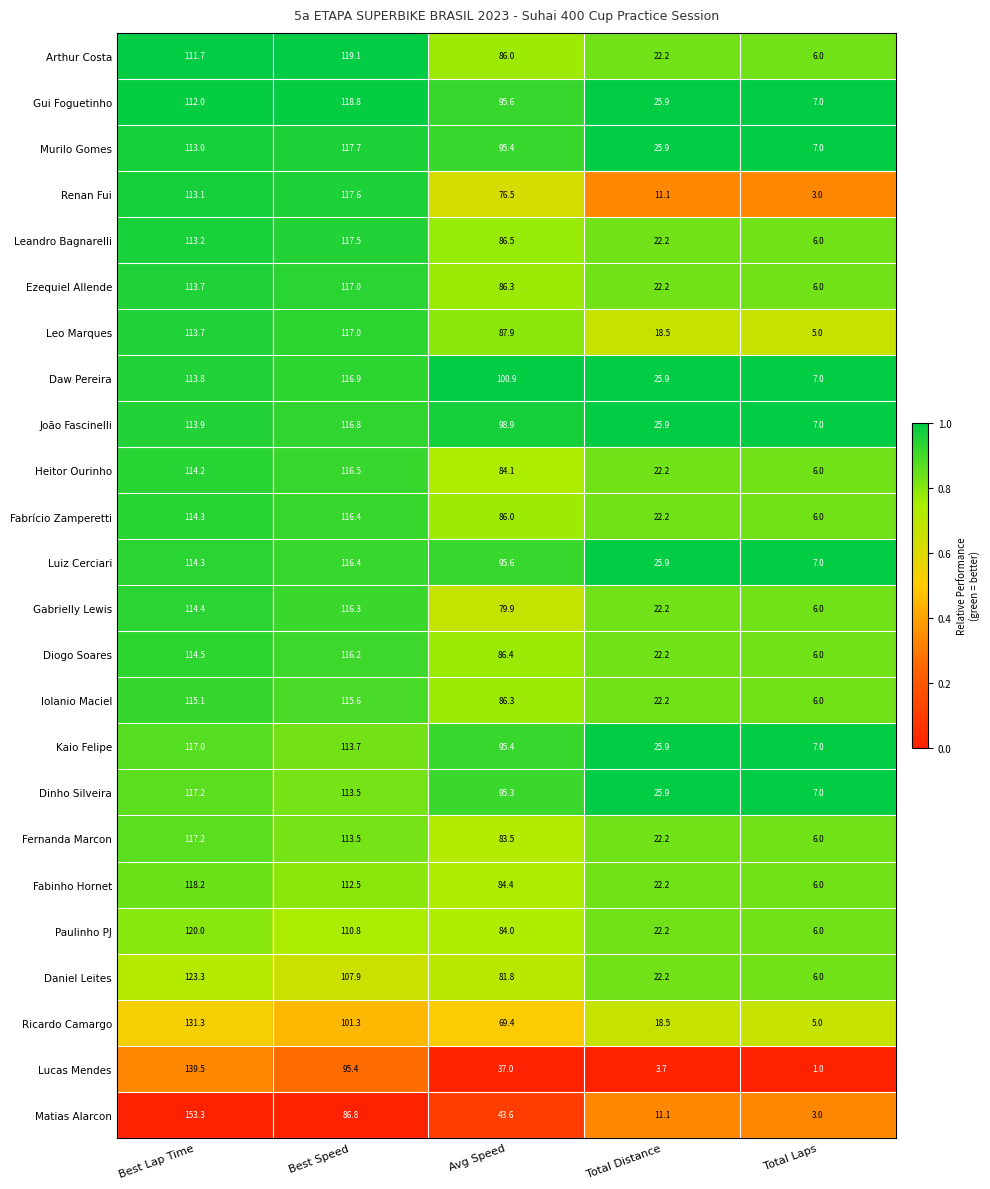

What is the greatest value displayed?

153.3